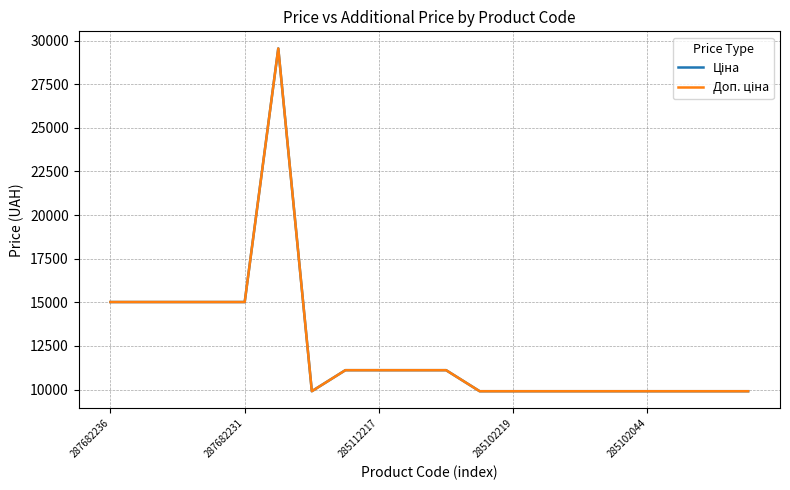

How many lines are shown in the chart?

2